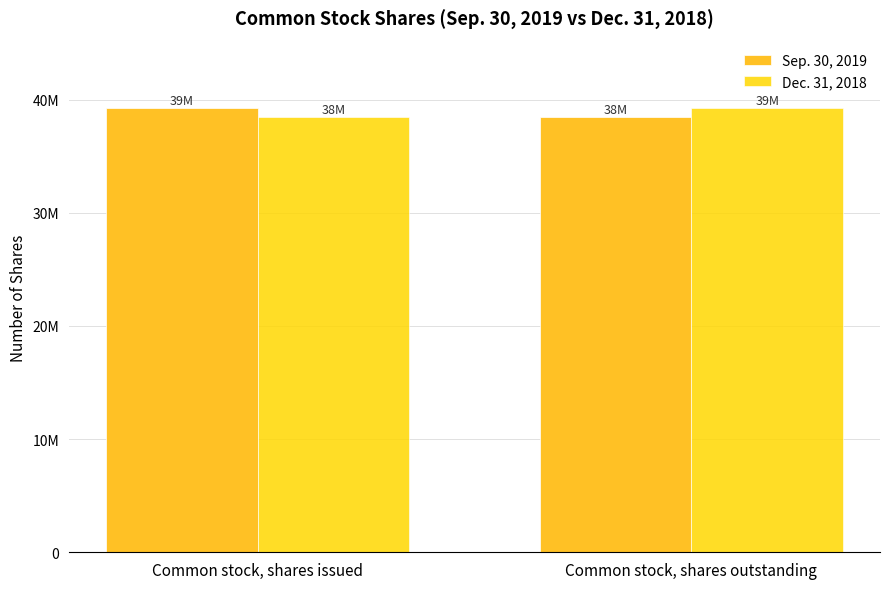

What is the sum of all Dec. 31, 2018 values?

77695000